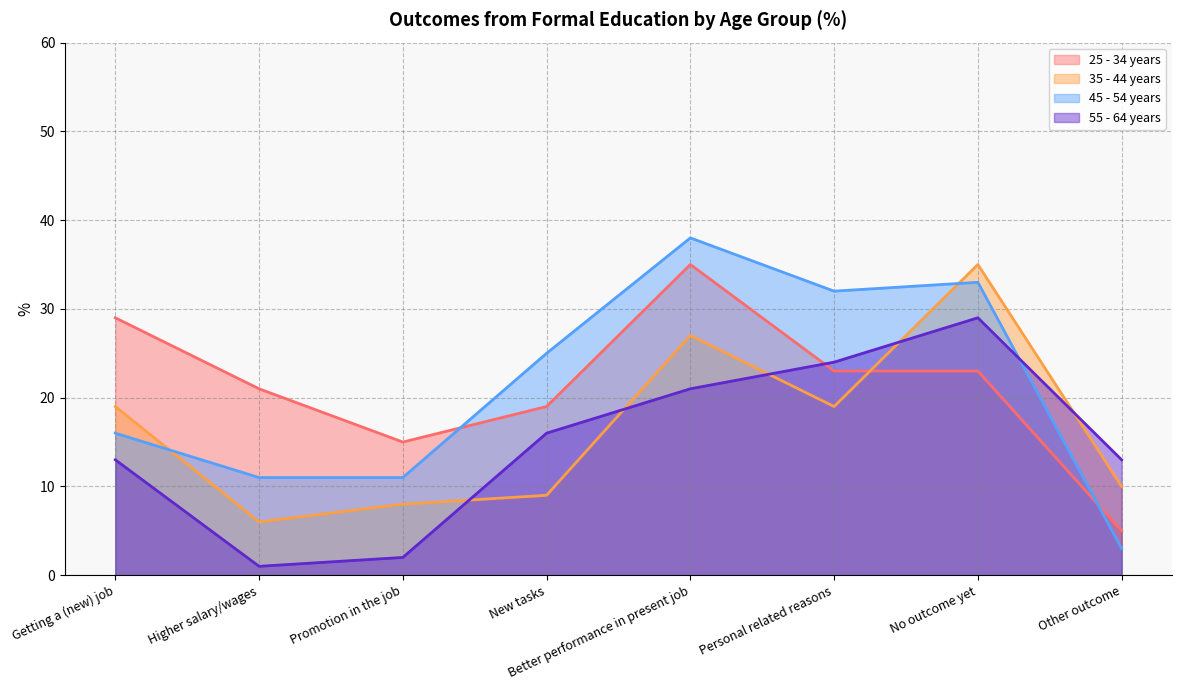

What is the difference between the 25 - 34 years values at Promotion in the job and New tasks?

4